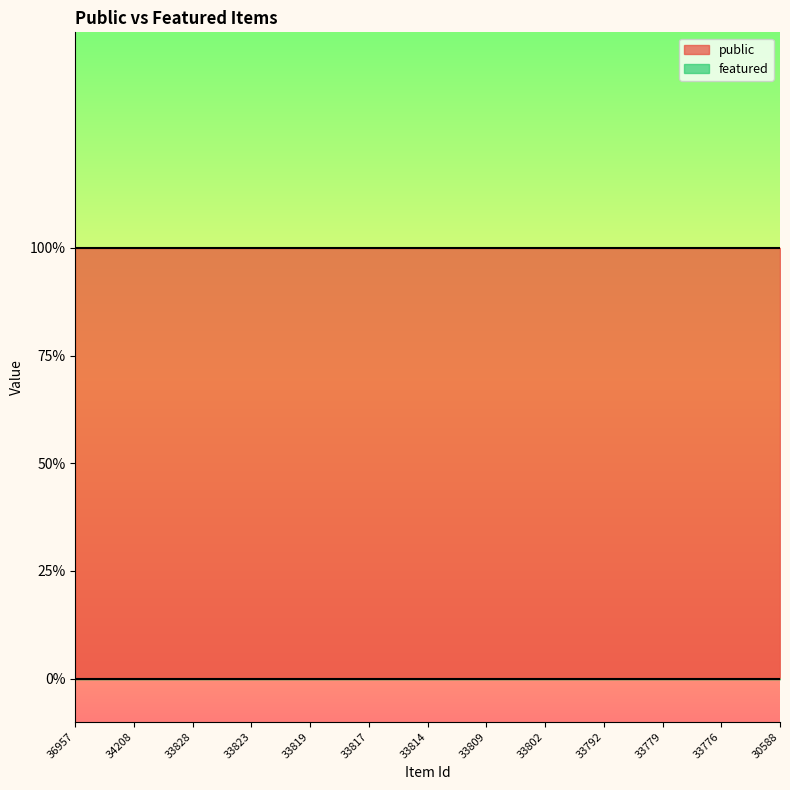

True or false: featured has more than 1 interior local peaks.

False